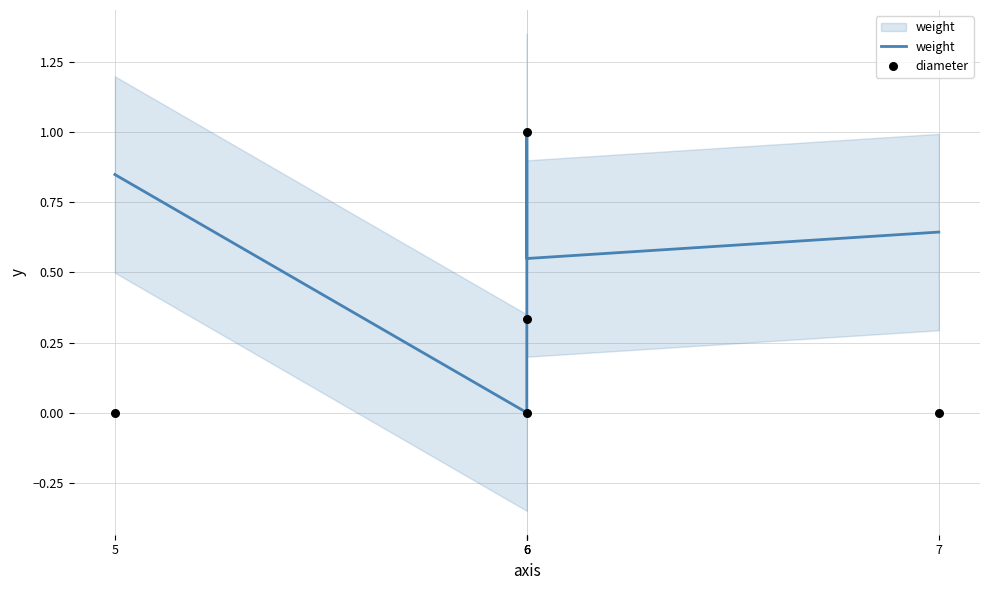

At which category is the sum across all series the highest?

6